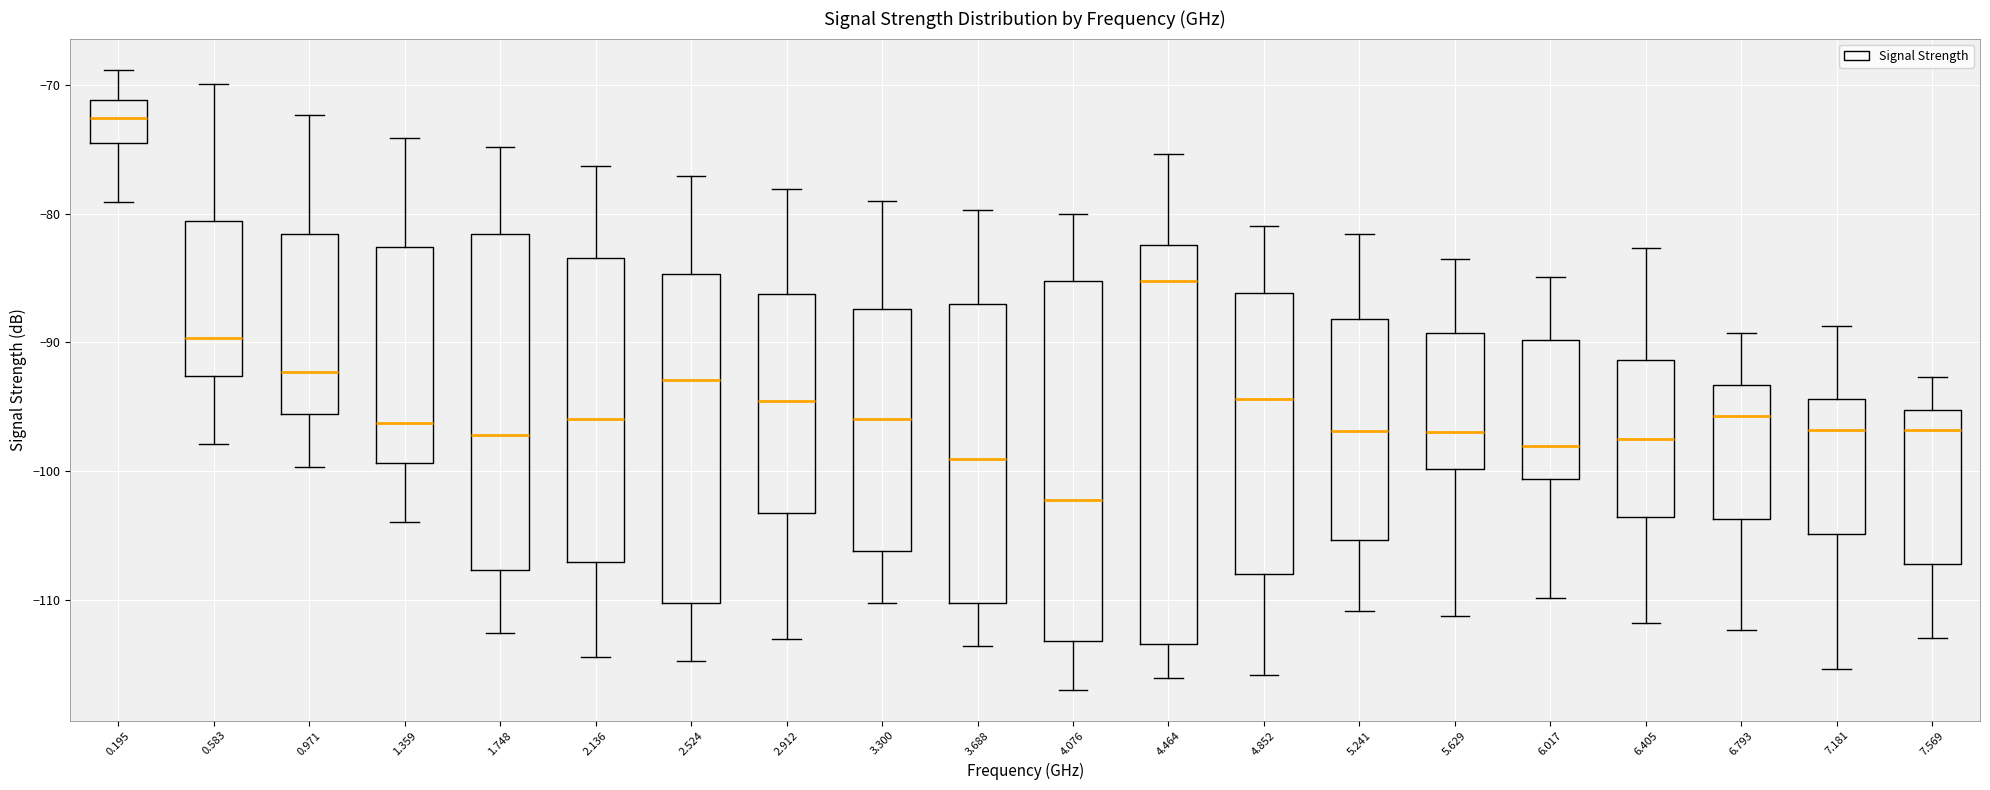

Where is the lower edge of the box at x = 3.300 on the y-axis? The values are not printed on the chart, so give them approximately, as read against the axis.

-106